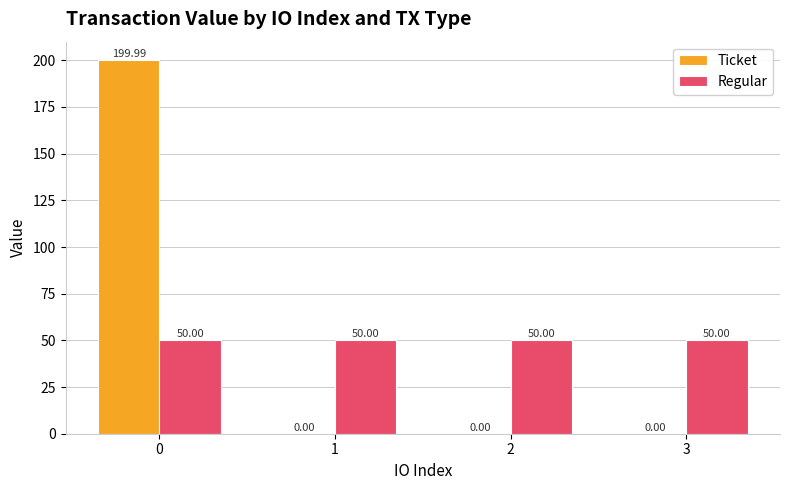

Is the value of Regular at 2 greater than the value of Ticket at 0?

No